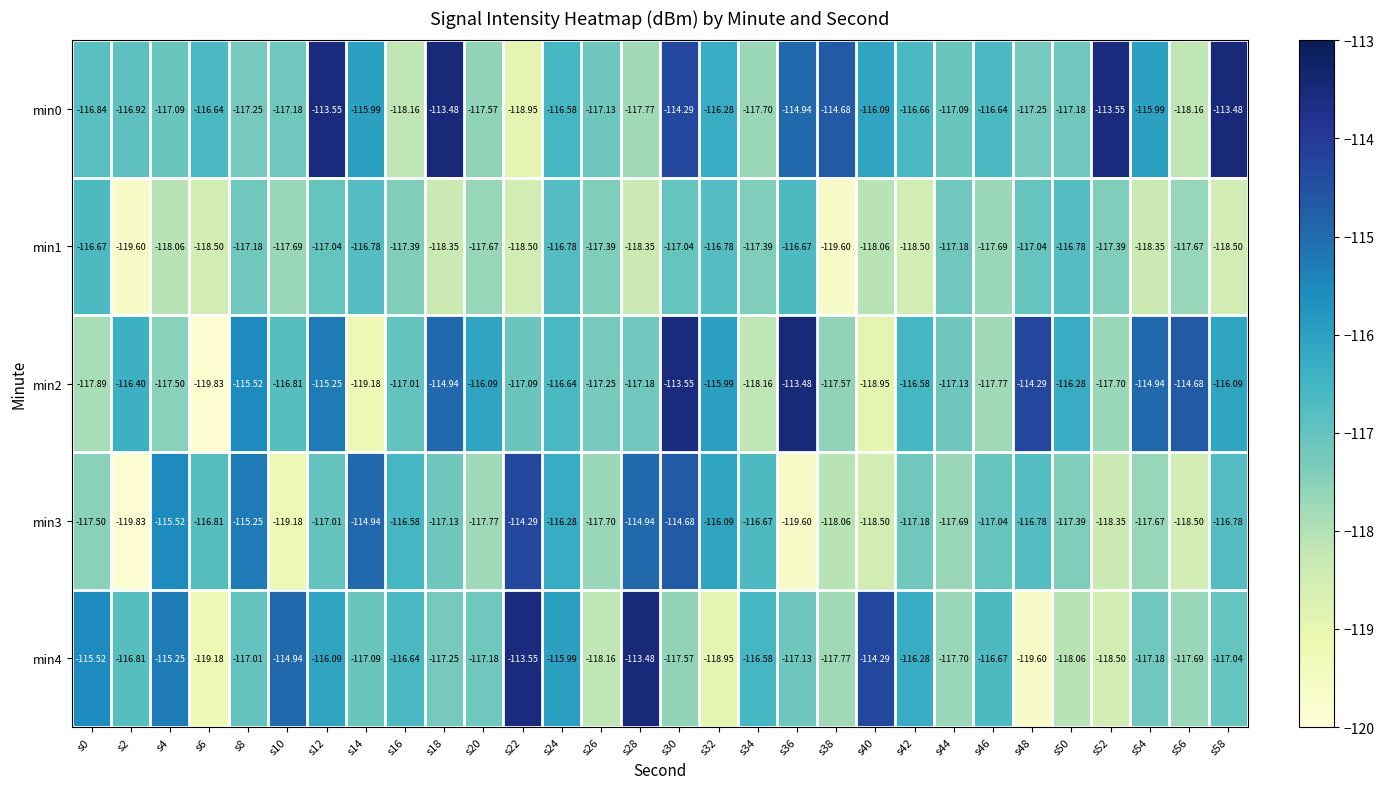

Is the value of min2 at s48 greater than the value of min4 at s44?

Yes